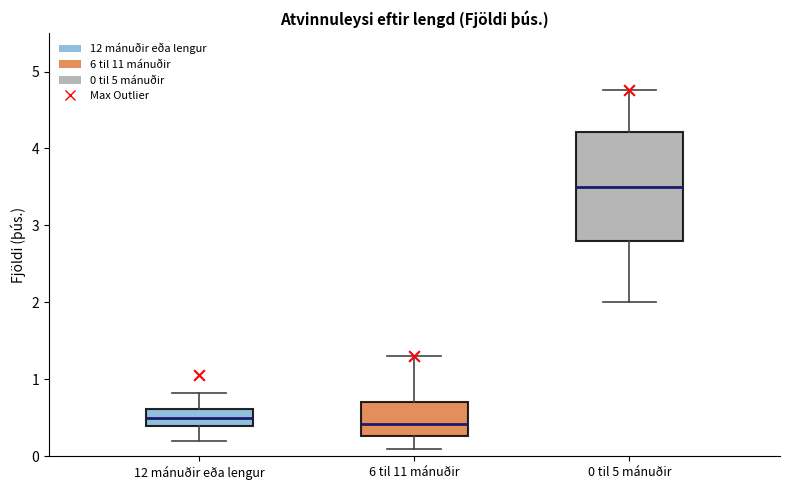

Reading left to right, transcribe this box plot: for each box, give where its median line is, the range the box spans, and where its two whiskers end, as read against the y-axis. The values are not printed on the chart, so give them approximately, as read against the axis.

12 mánuðir eða lengur: median 0.5, box 0.4 to 0.6, whiskers 0.2 to 0.8
6 til 11 mánuðir: median 0.4, box 0.3 to 0.7, whiskers 0.1 to 1.3
0 til 5 mánuðir: median 3.5, box 2.8 to 4.2, whiskers 2.0 to 4.8